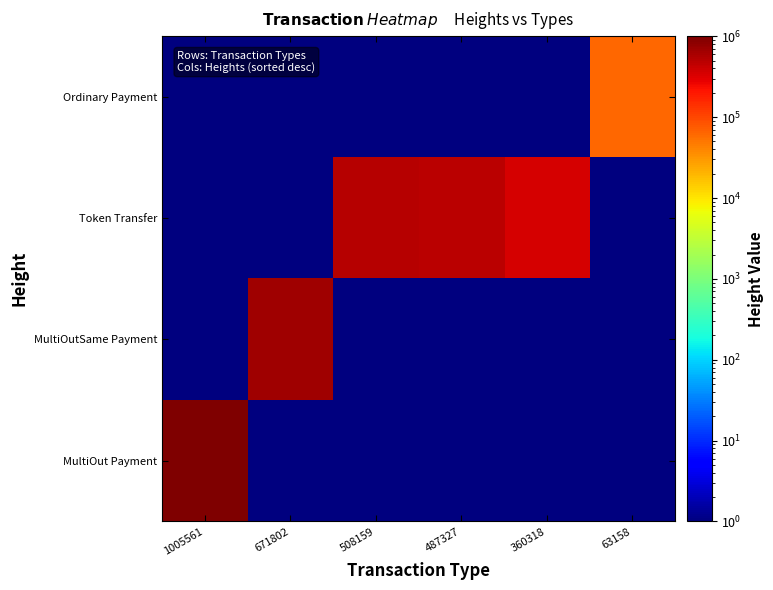

At how many categories does at least one series exceed 868360?

1